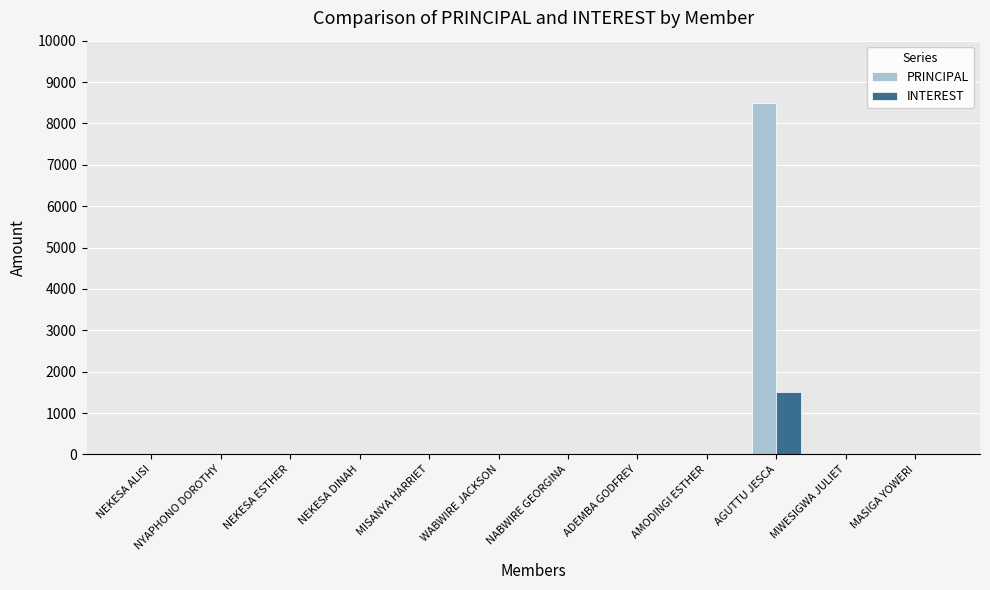

True or false: INTEREST has a value of 0 at NABWIRE GEORGINA.

True